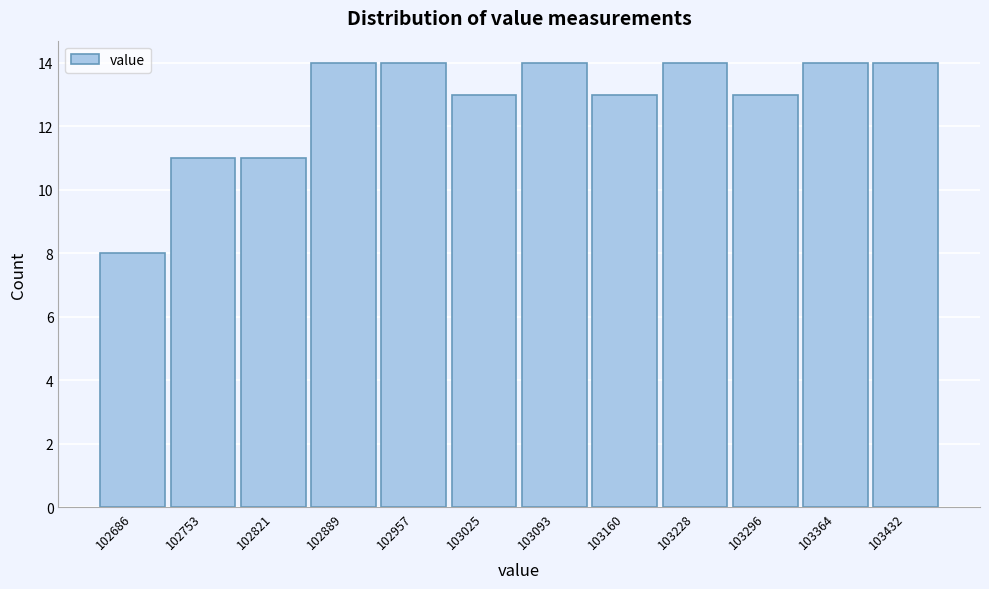

Reading left to right, list all the values displayed in this chart.

102686=8	102753=11	102821=11	102889=14	102957=14	103025=13	103093=14	103160=13	103228=14	103296=13	103364=14	103432=14